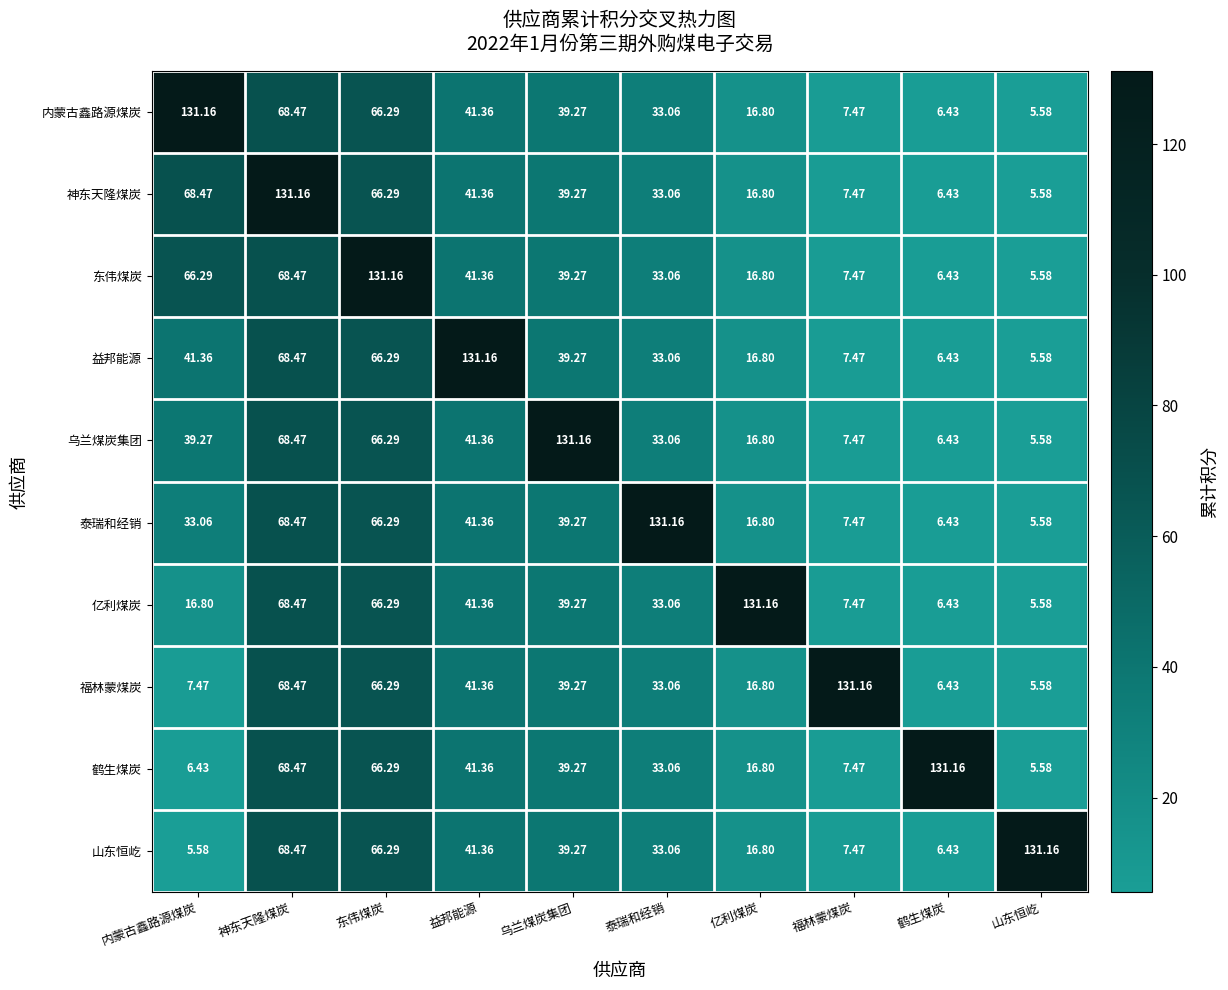

At which label does 内蒙古鑫路源煤炭 reach its peak?

内蒙古鑫路源煤炭